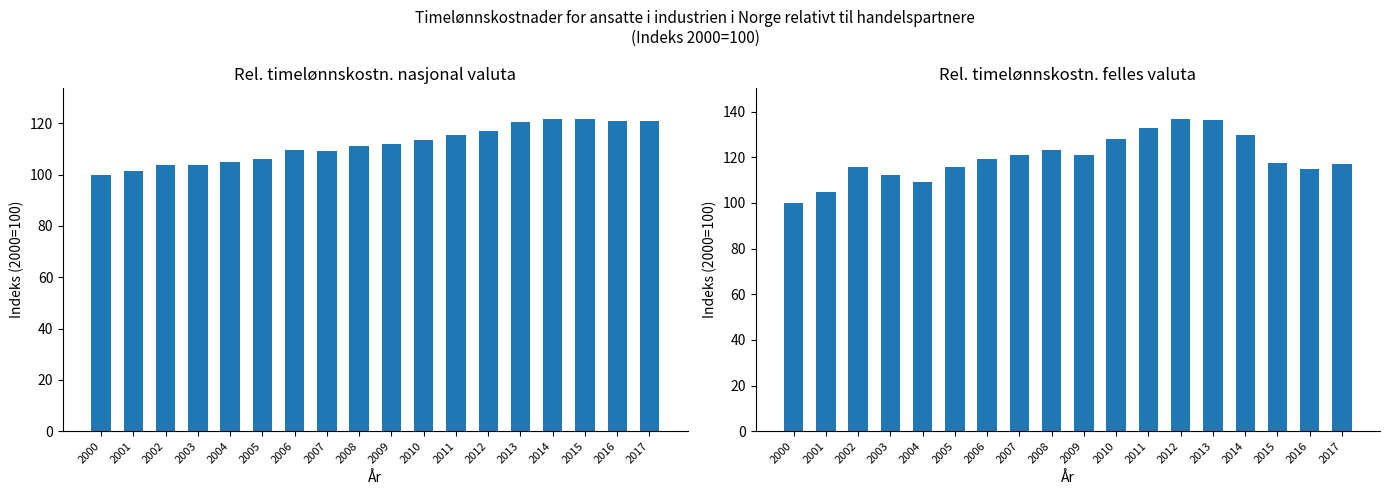

Which series has the largest total across all categories?

Rel. timelønnskostn. felles valuta